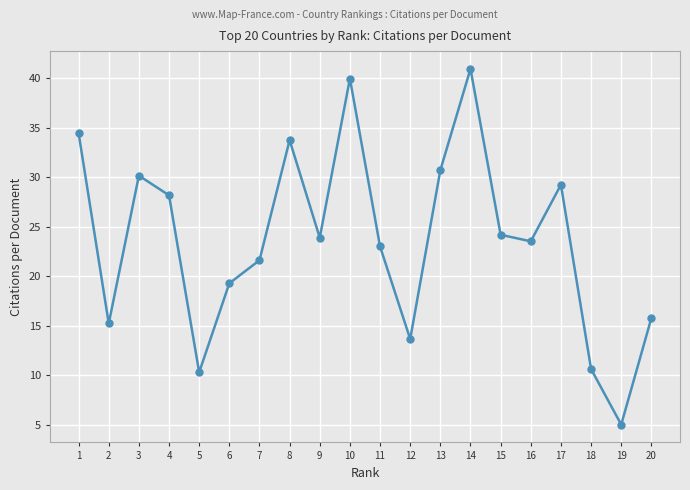

Which has a higher value, 5 or 12?

12